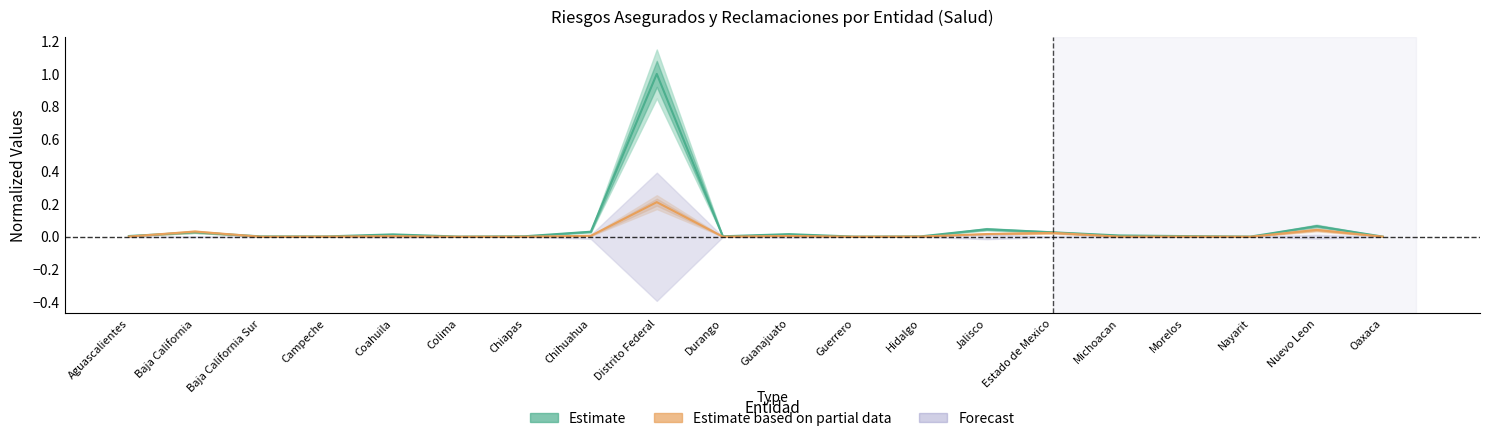

Reading right to left, extract all data points from this chart.

Estimate: 0.0	0.1	0.0	0.0	0.0	0.0	0.0	0.0	0.0	0.0	0.0	1.0	0.0	0.0	0.0	0.0	0.0	0.0	0.0	0.0
Estimate based on partial data: 0.0	0.0	0.0	0.0	0.0	0.0	0.0	0.0	0.0	0.0	0.0	0.2	0.0	0.0	0.0	0.0	0.0	0.0	0.0	0.0